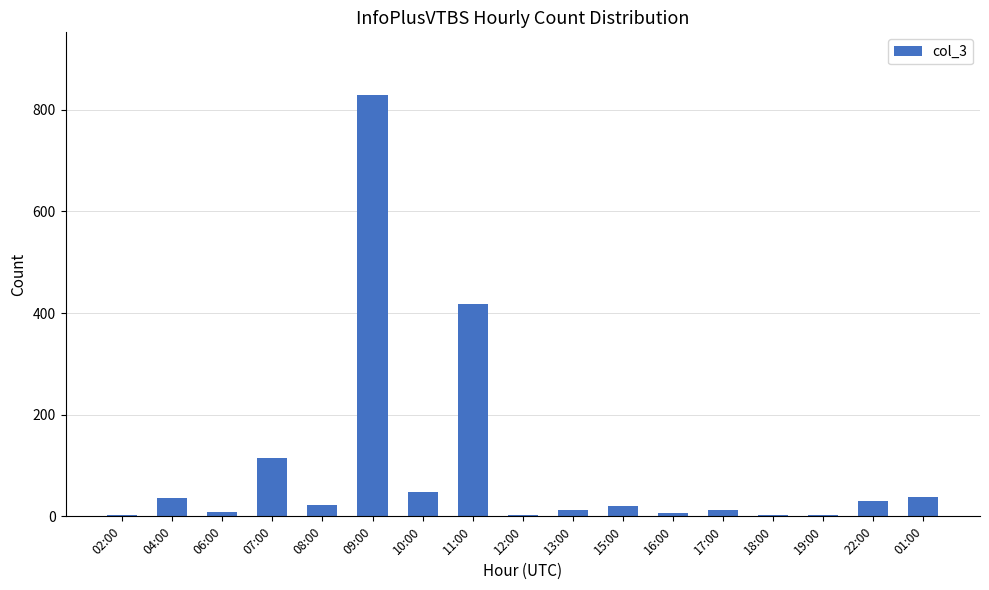

What is the maximum value shown in the chart?

828